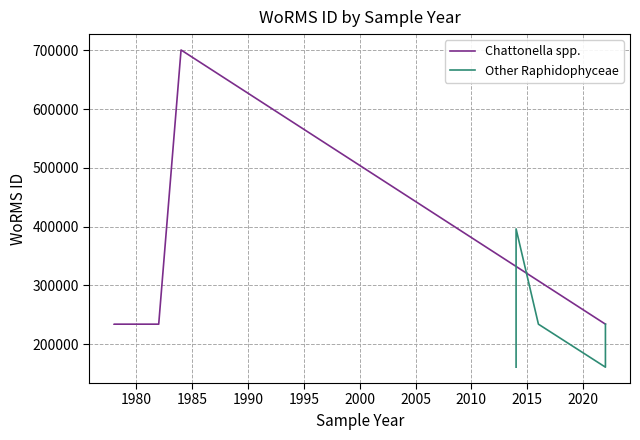

Does the chart have visible grid lines?

Yes